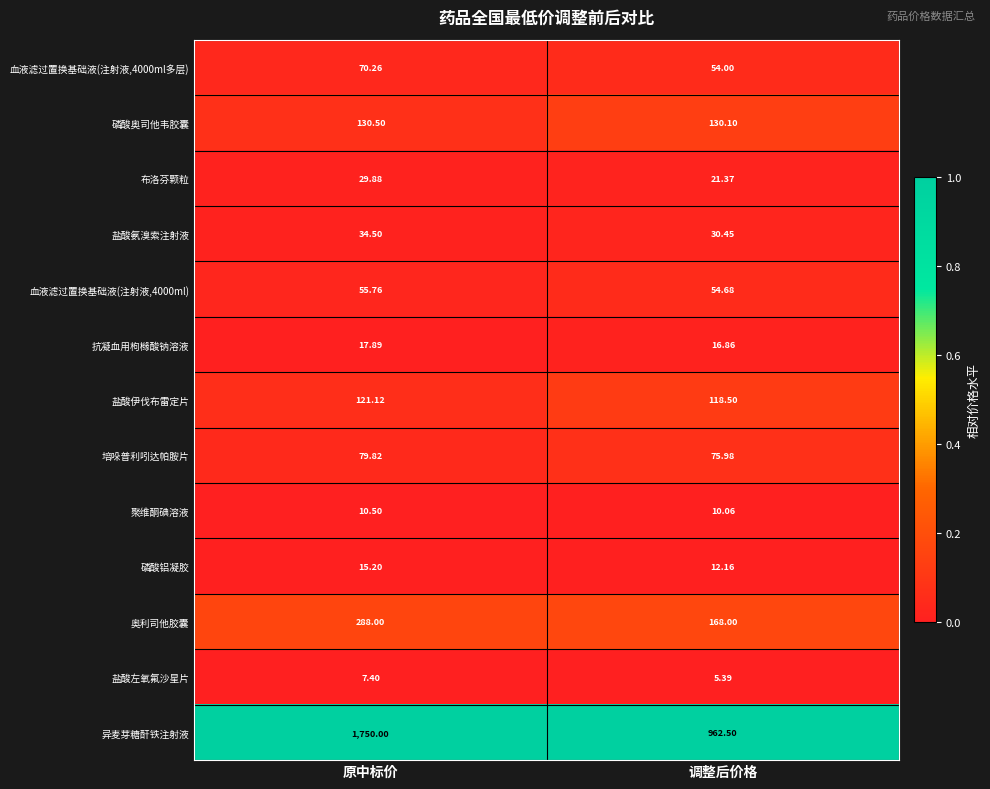

Which series has the largest total across all categories?

异麦芽糖酐铁注射液